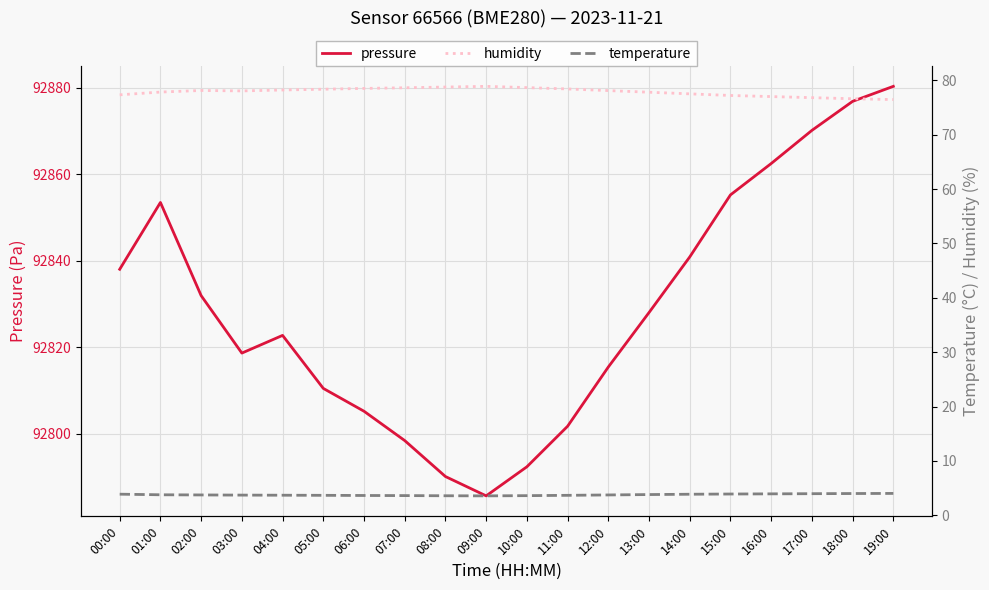

Which series has the largest total across all categories?

pressure